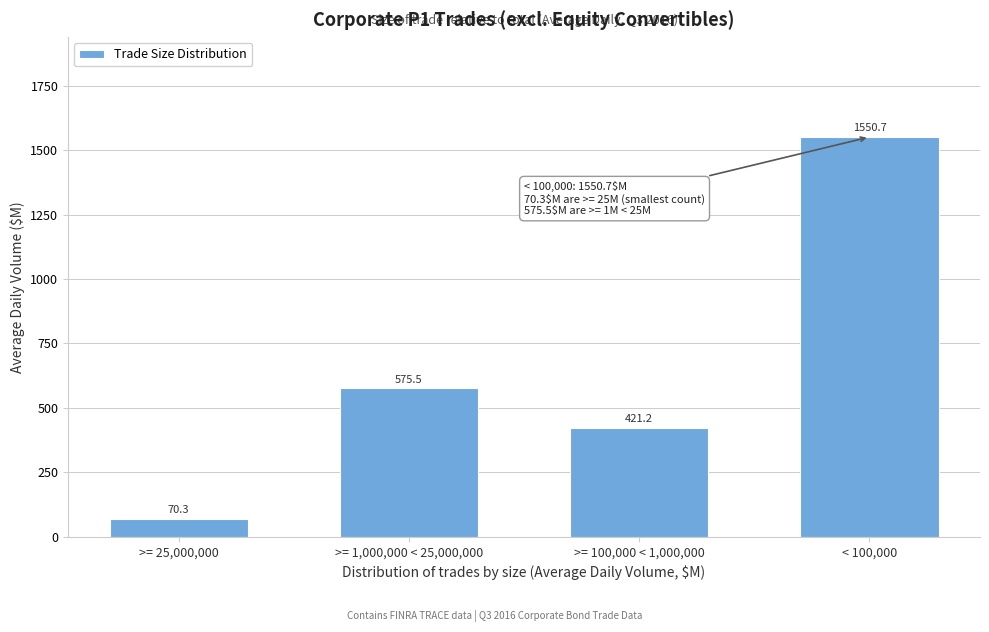

Reading left to right, extract all data points from this chart.

70.3	575.5	421.2	1550.7